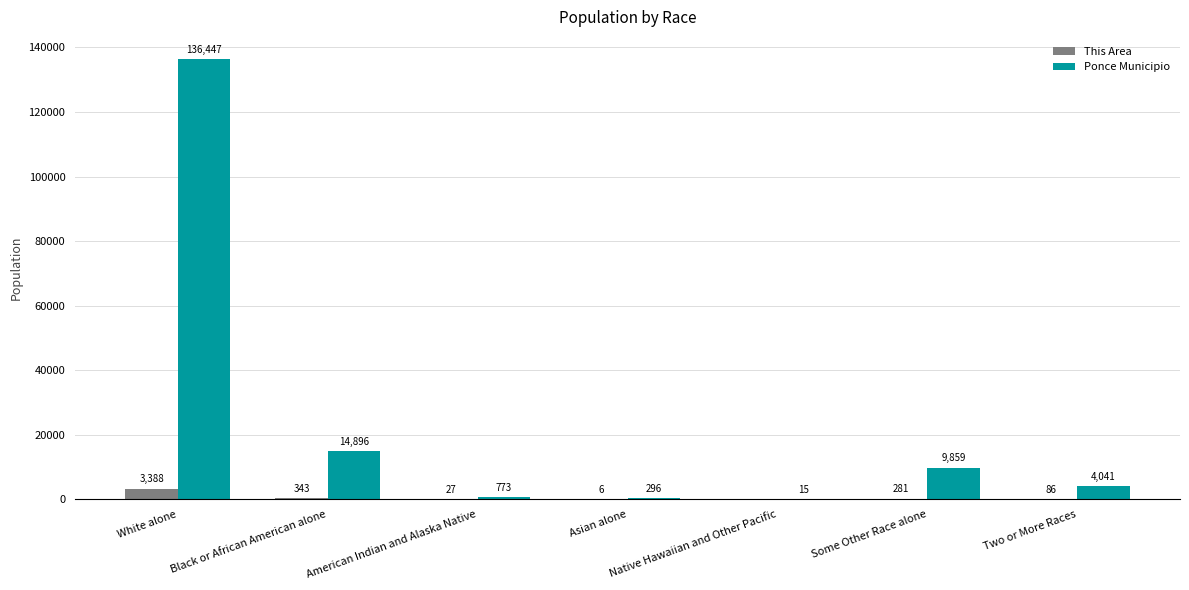

True or false: Ponce Municipio has a value of 4041 at Two or More Races.

True